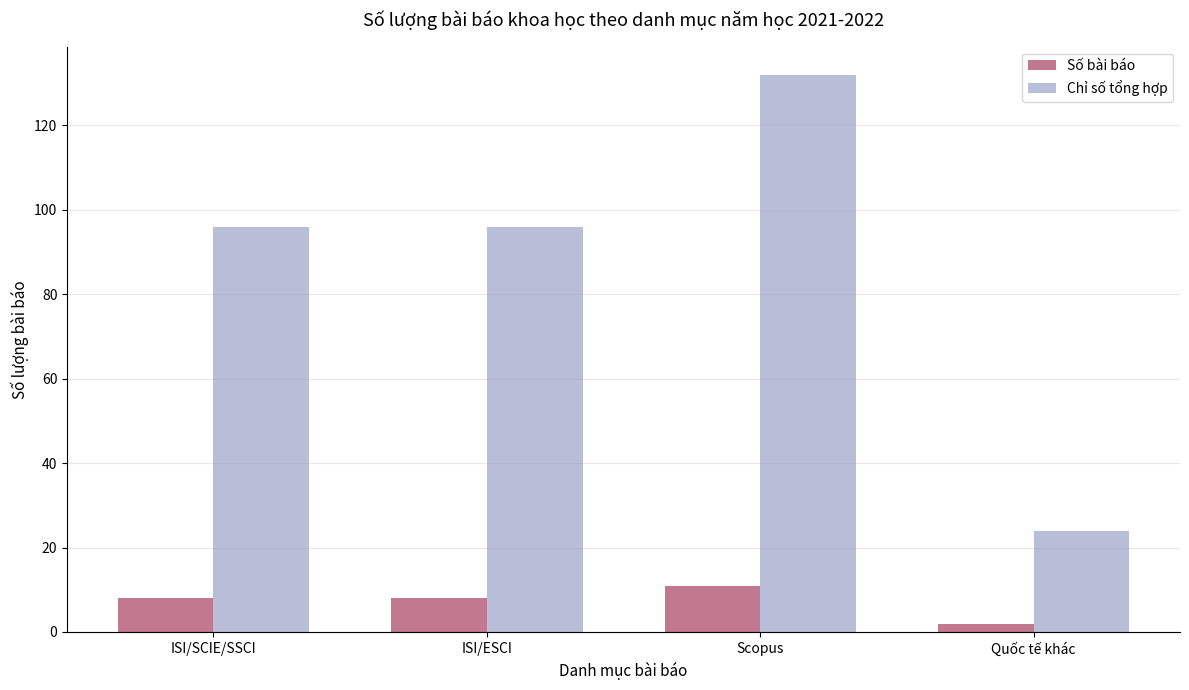

Which series has the largest range (max minus min)?

Chỉ số tổng hợp